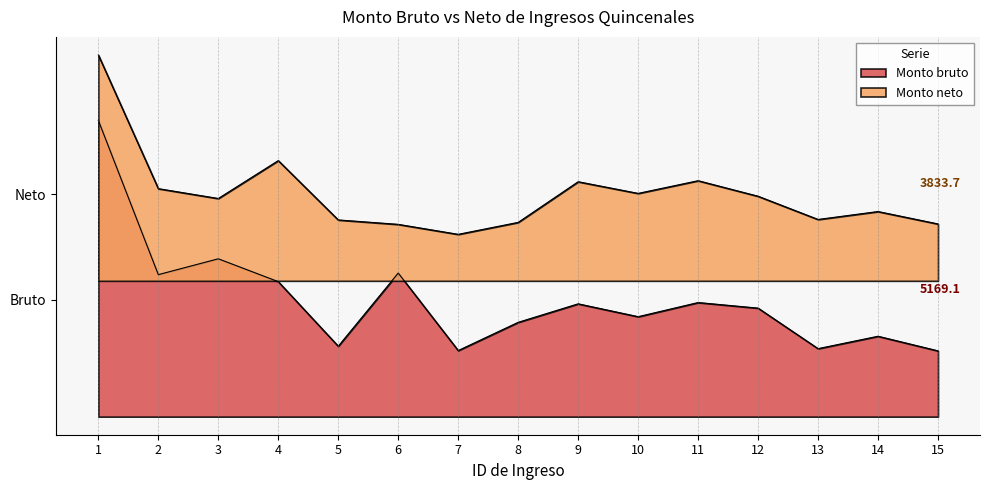

What is the approximate value of Monto neto at 9?

10377.8